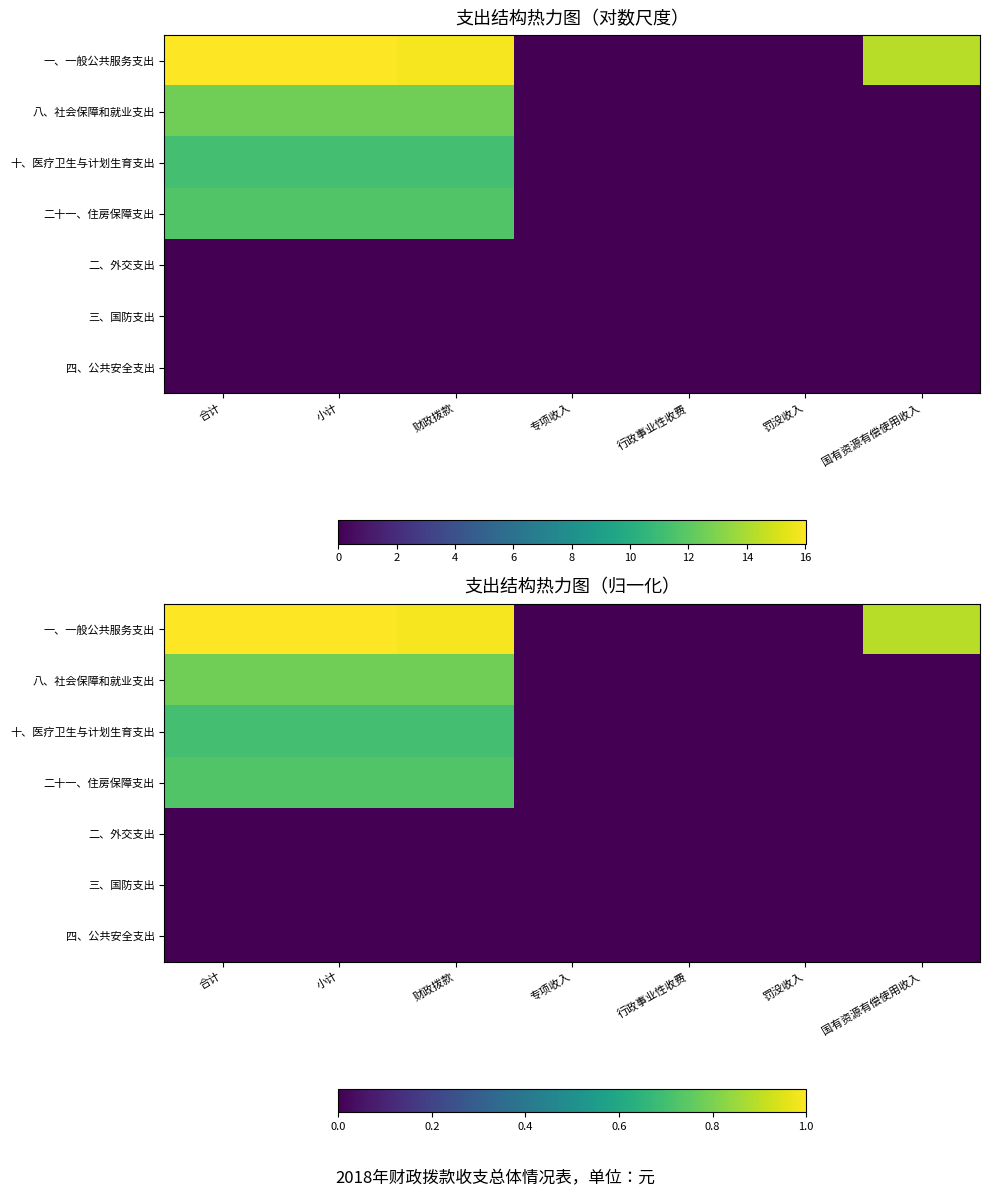

What is the sum of all 十、医疗卫生与计划生育支出 values?

2.1